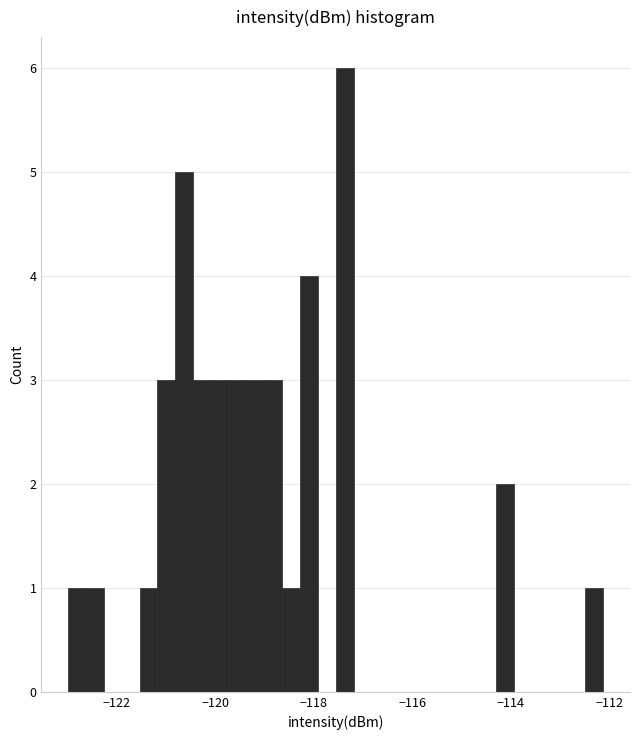

Around what value on the x-axis is the tallest bar? Give the approximate position of its centre, as read against the axis.

-117.4